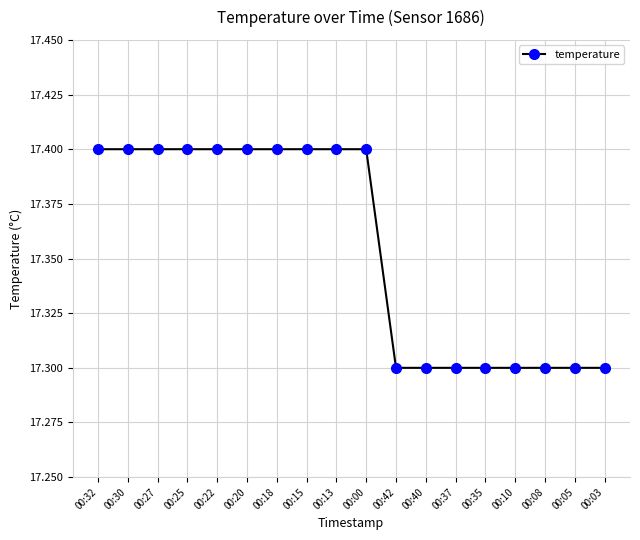

How many series are shown in this chart?

1